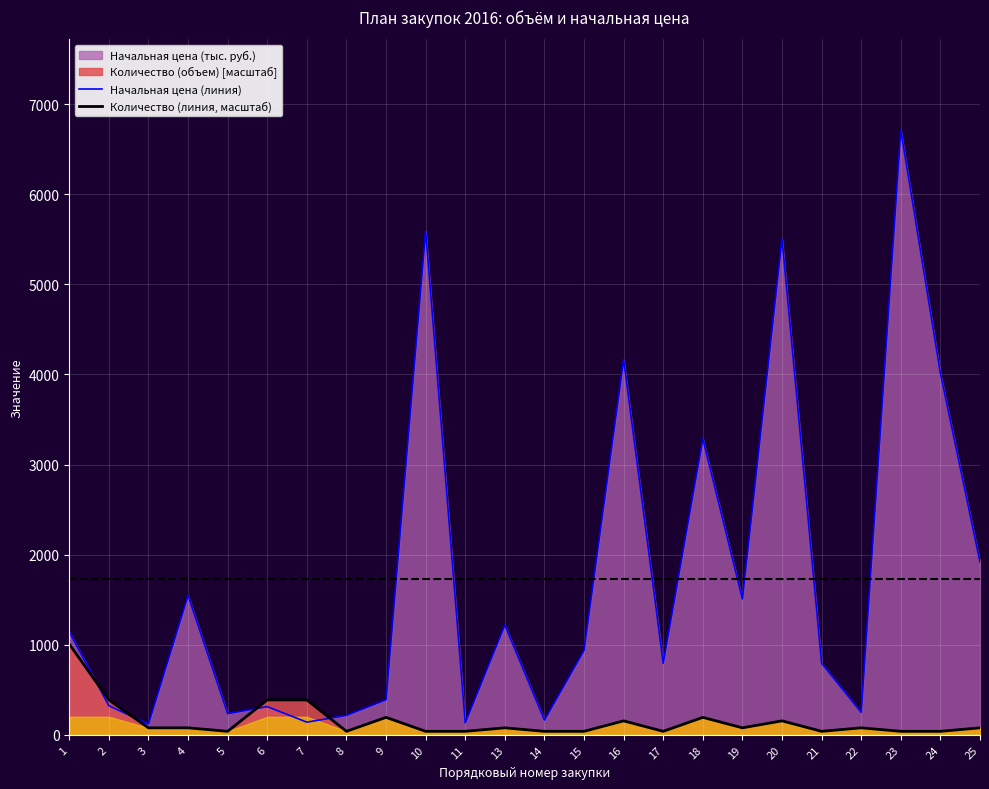

Is it true that Количество (линия, масштаб) equals 77.5 at 25?

True